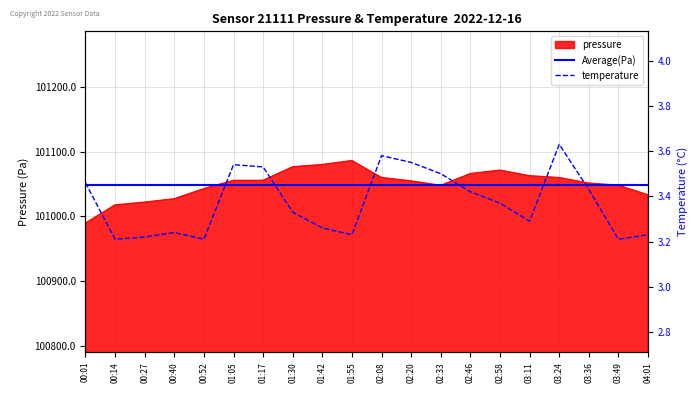

At how many categories does at least one series exceed 55424?

20